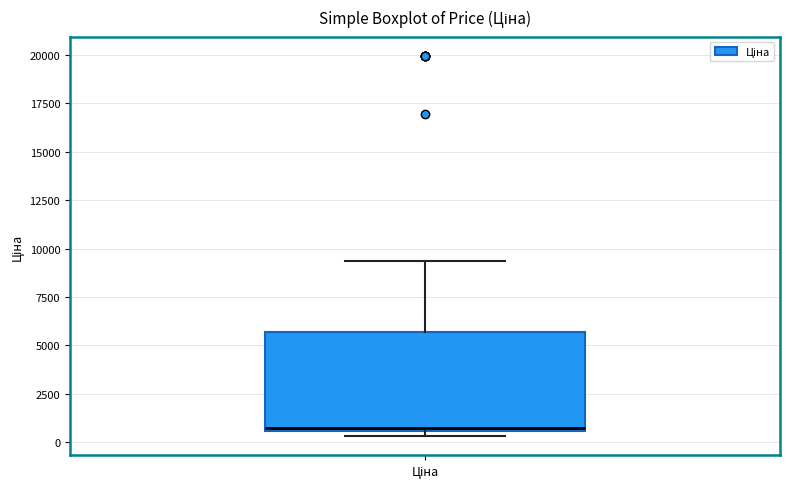

Where is the lower edge of the box for Ціна on the y-axis? The values are not printed on the chart, so give them approximately, as read against the axis.

500